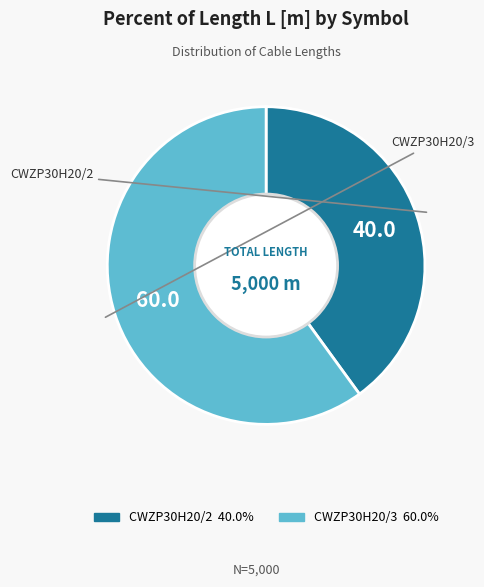

Between CWZP30H20/2 and CWZP30H20/3, which is larger?

CWZP30H20/3